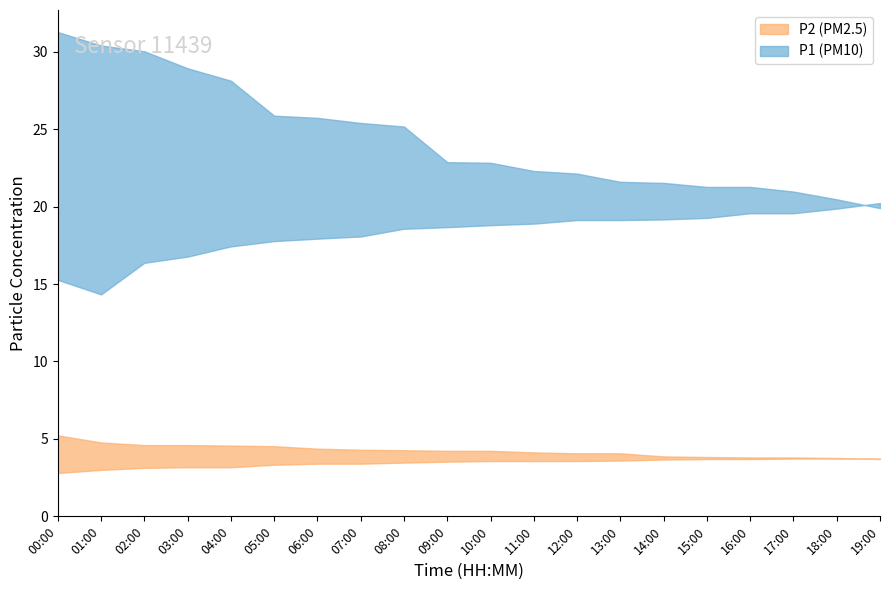

The value of P2_upper at 00:00 is 5.2. True or false?

True